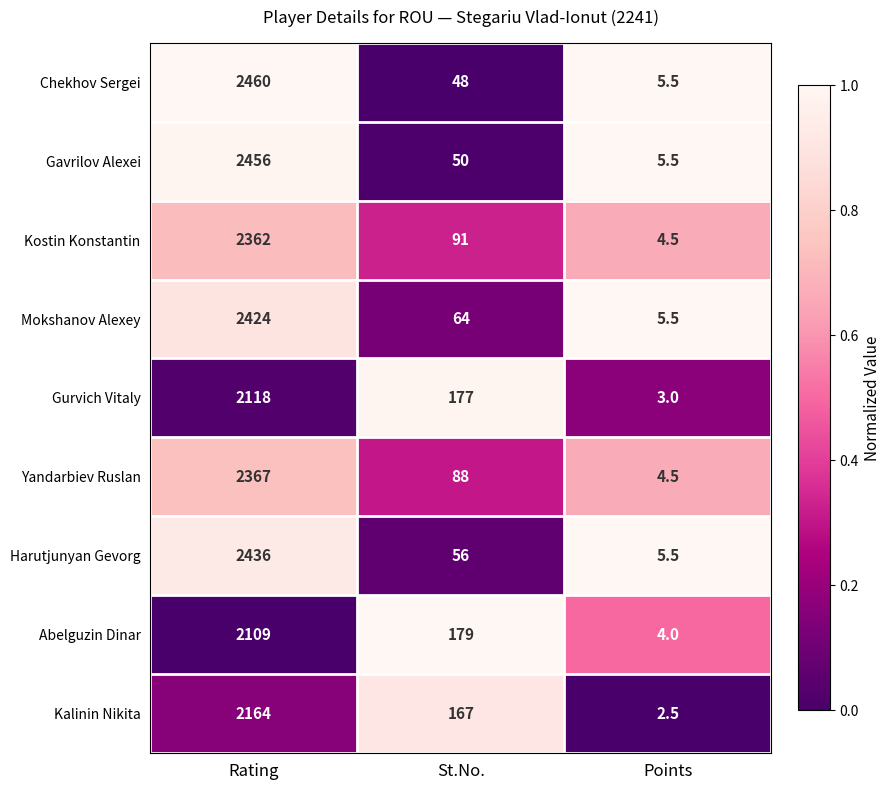

Which series has the largest range (max minus min)?

Chekhov Sergei